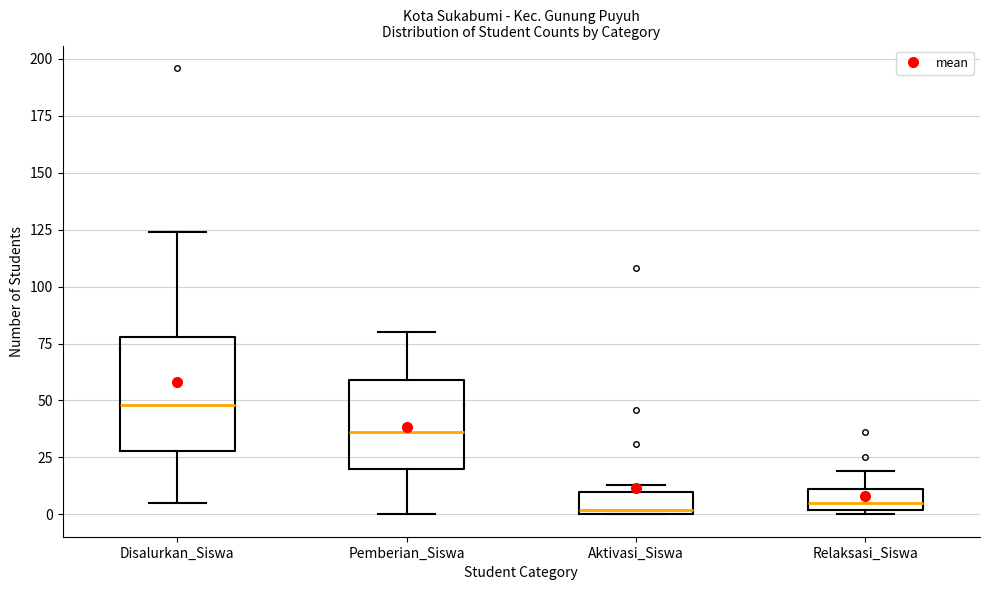

Where does the median line of the box for Pemberian_Siswa sit on the y-axis? The values are not printed on the chart, so give them approximately, as read against the axis.

35